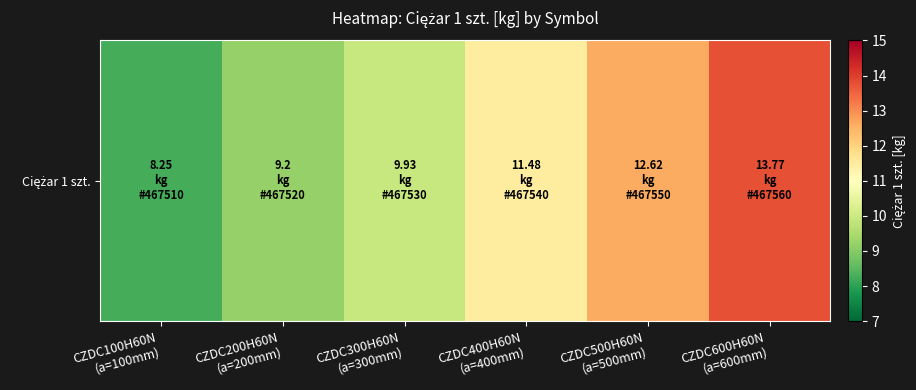

What is the approximate value at CZDC600H60N
(a=600mm)?

13.8